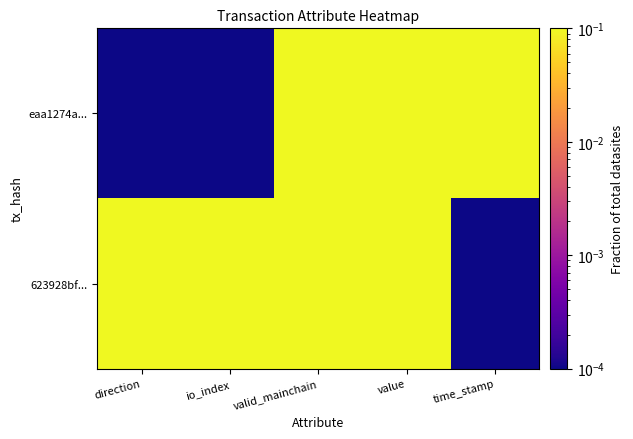

At value, list the series in order from largest to smallest.

eaa1274a..., 623928bf...